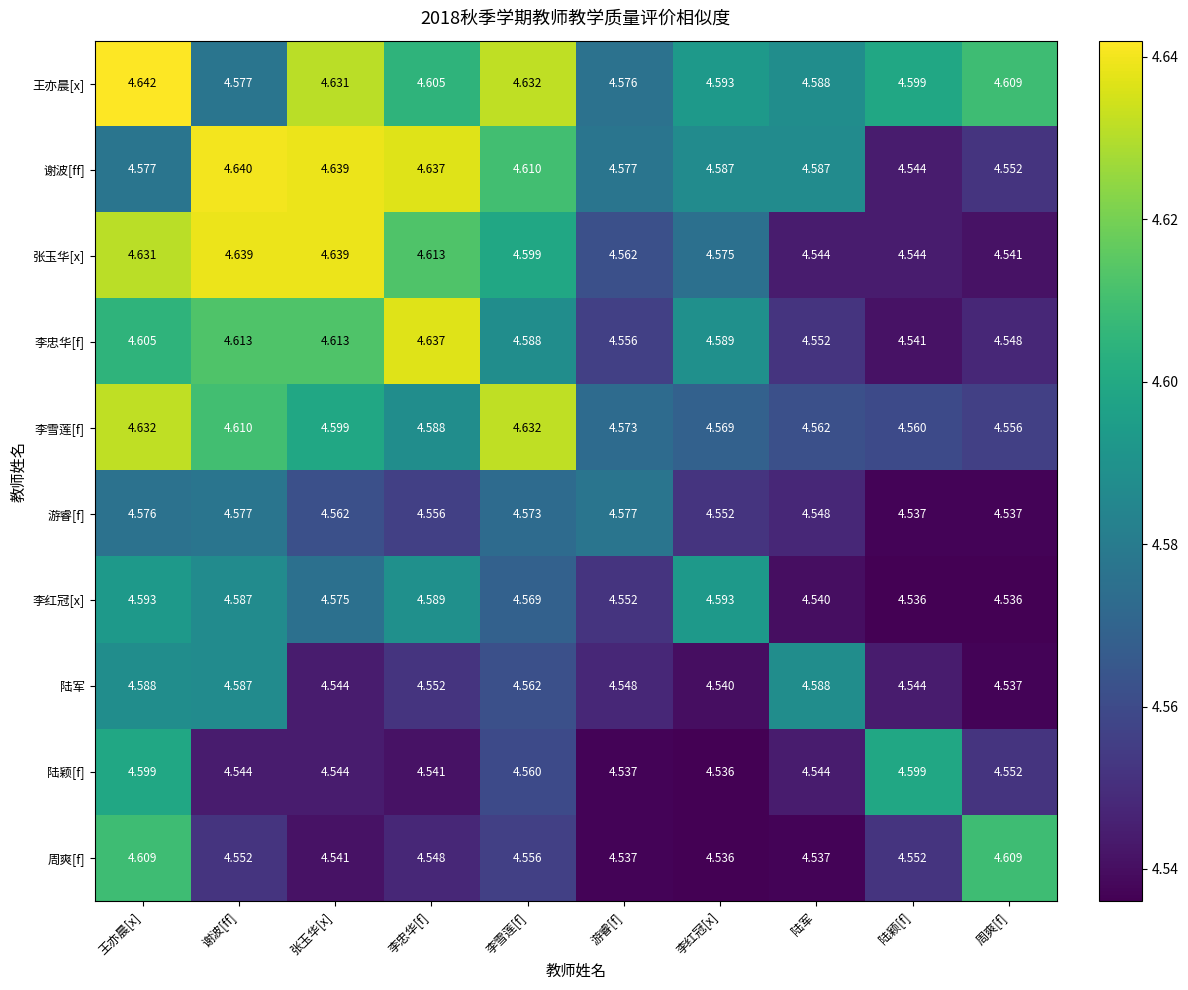

At 王亦晨[x], list the series in order from smallest to largest.

游睿[f], 谢波[ff], 陆军, 李红冠[x], 陆颖[f], 李忠华[f], 周爽[f], 张玉华[x], 李雪莲[f], 王亦晨[x]